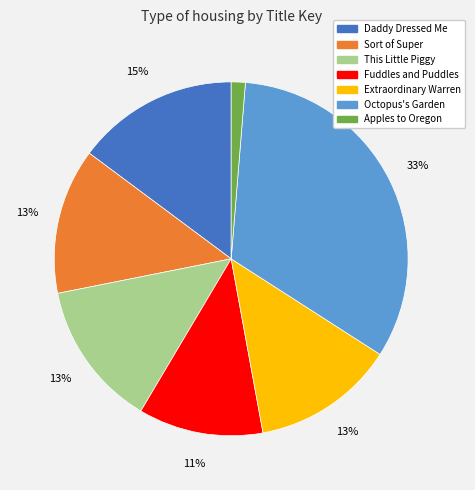

Which slice is the smallest?

Apples to Oregon